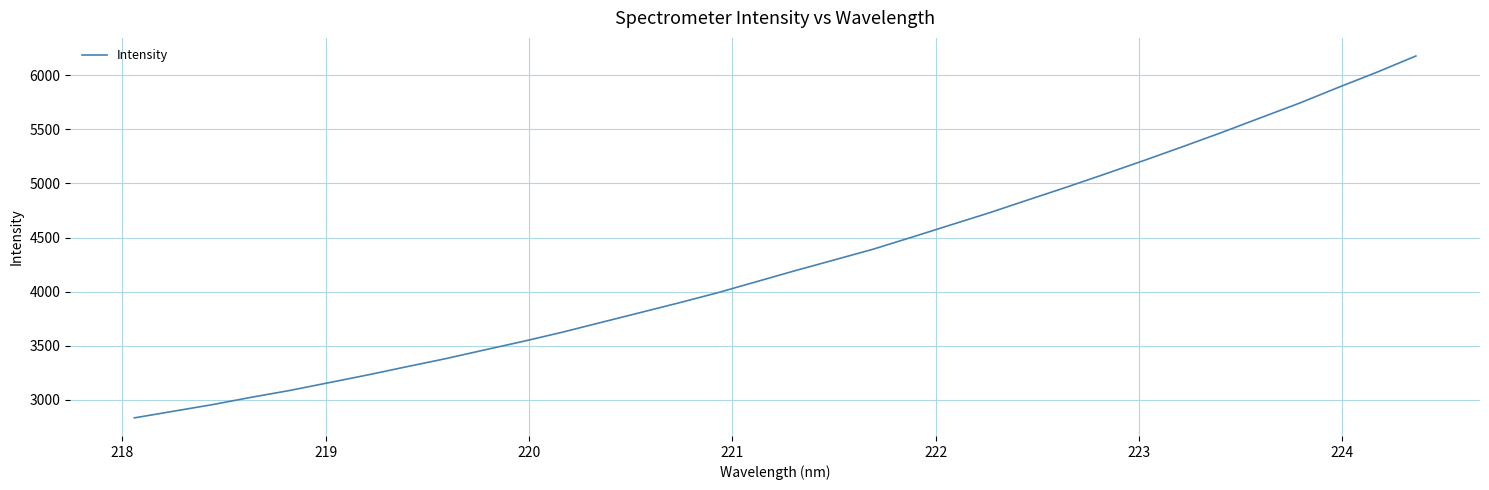

What is the difference between the maximum and minimum values?

3345.2